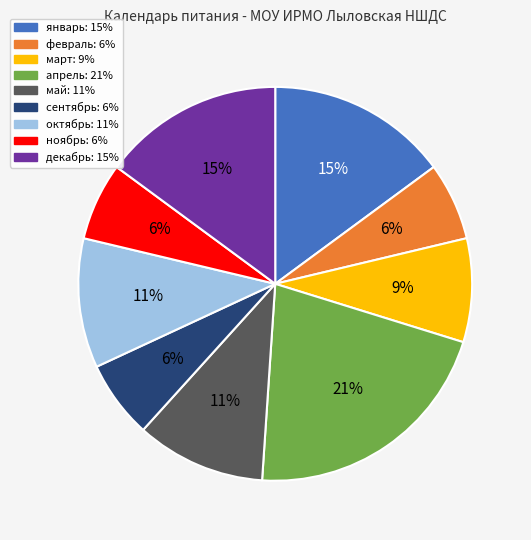

Is it true that март is 9% of the pie?

True